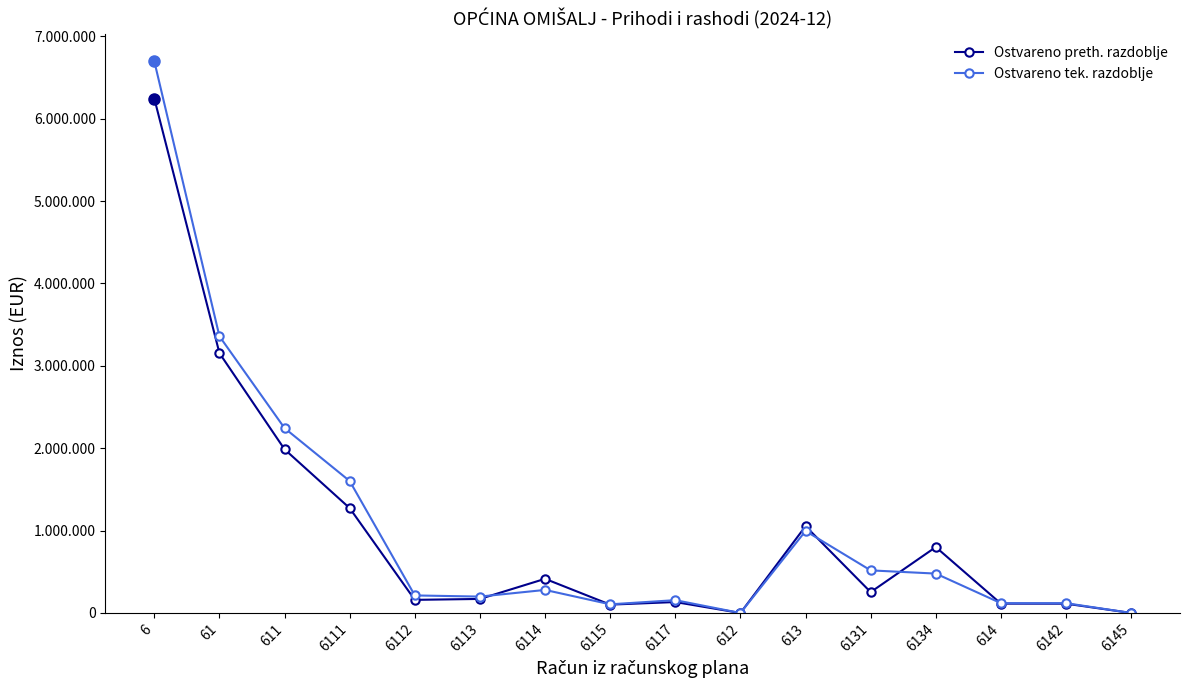

At which category is the sum across all series the highest?

6